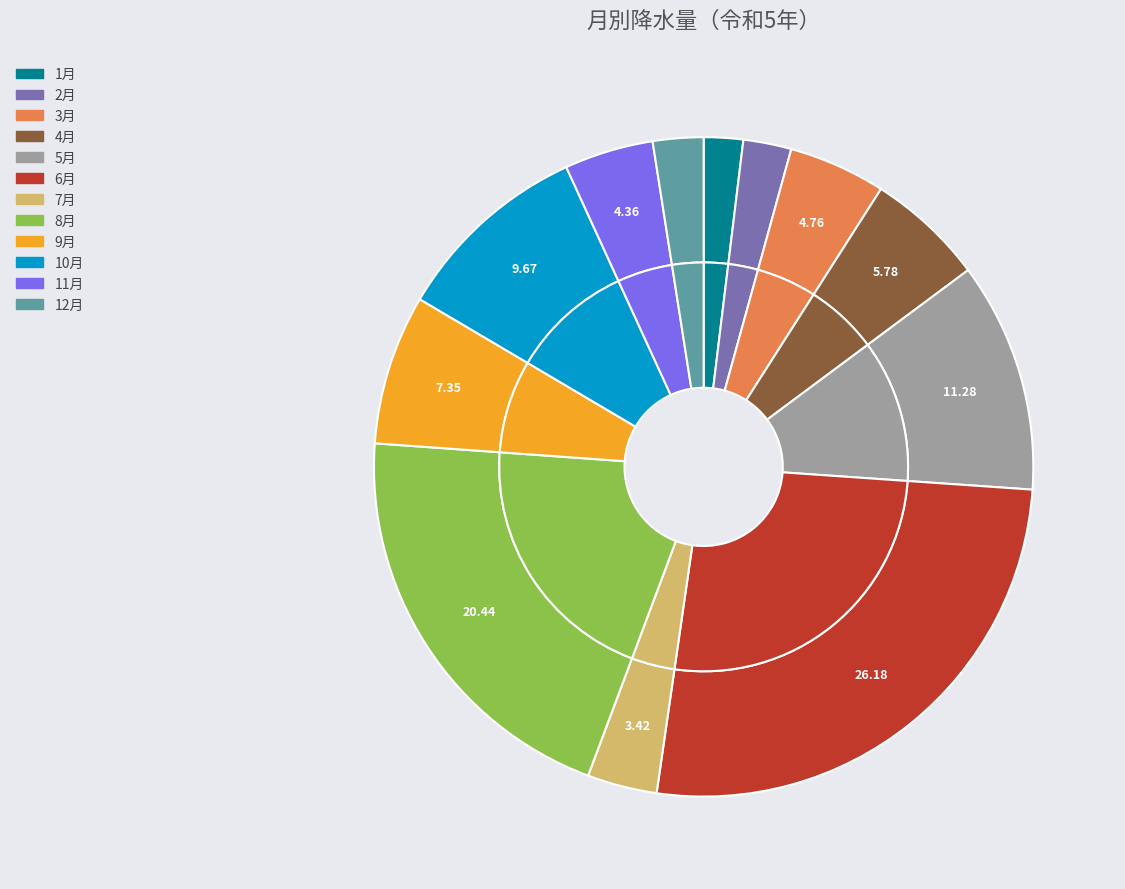

To the nearest percent, what is the difference between the 5月 and 10月 slice percentages?

2%